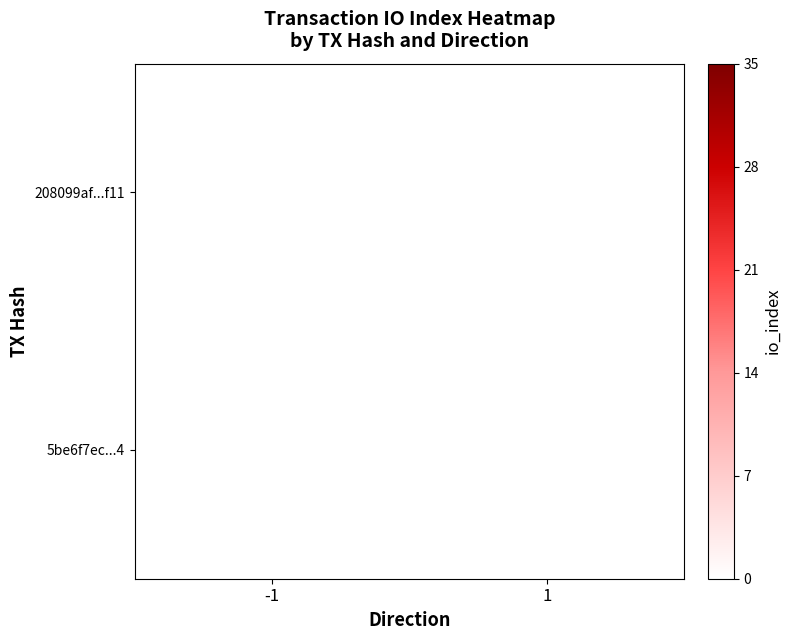

The 5be6f7ec...4 series shows 30 at 1. True or false?

True